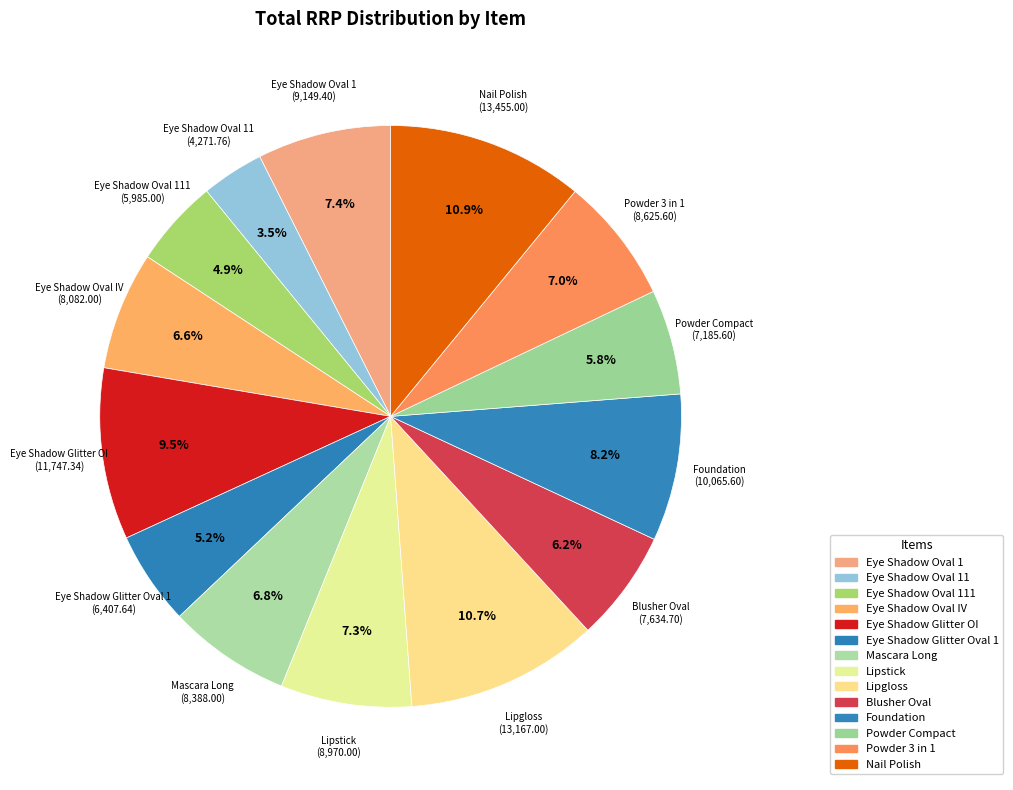

The Powder Compact slice represents 15% of the pie. True or false?

False